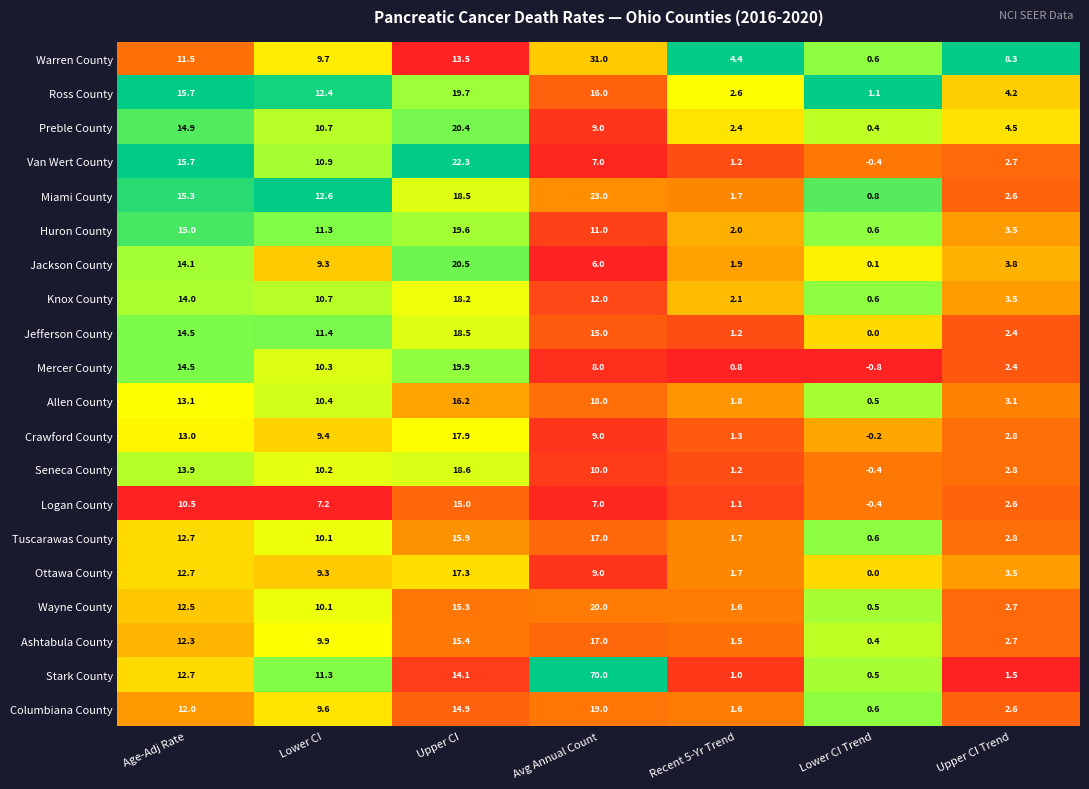

The Mercer County series shows 13.5 at Lower CI. True or false?

False